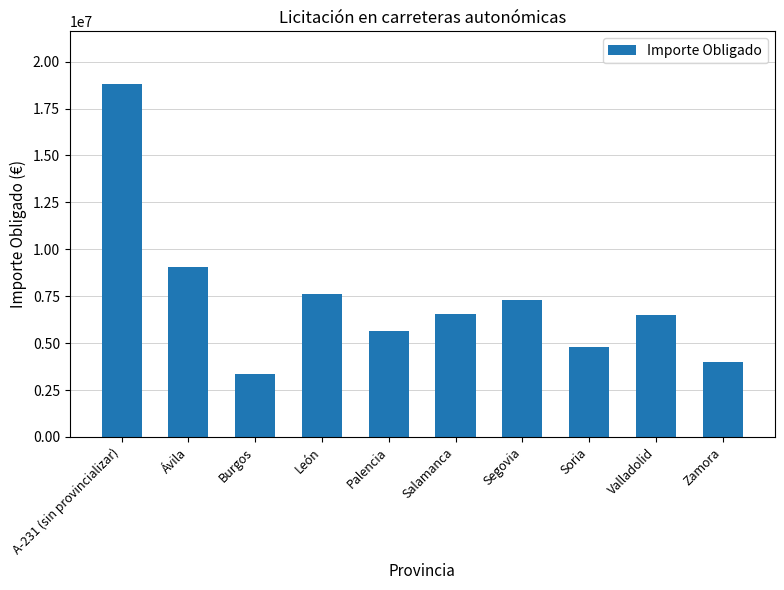

Are the bars grouped side by side (vs. stacked)?

No